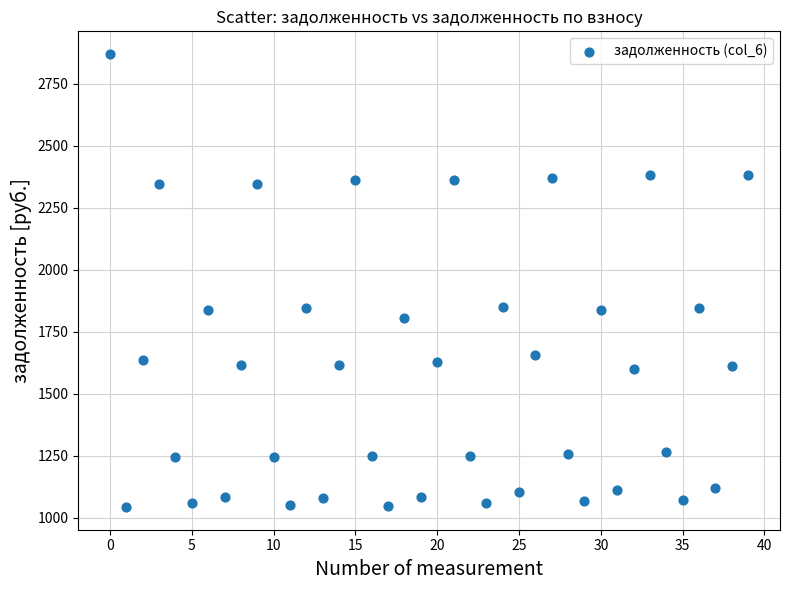

What is the range of Y values (max minus min)?

1827.1